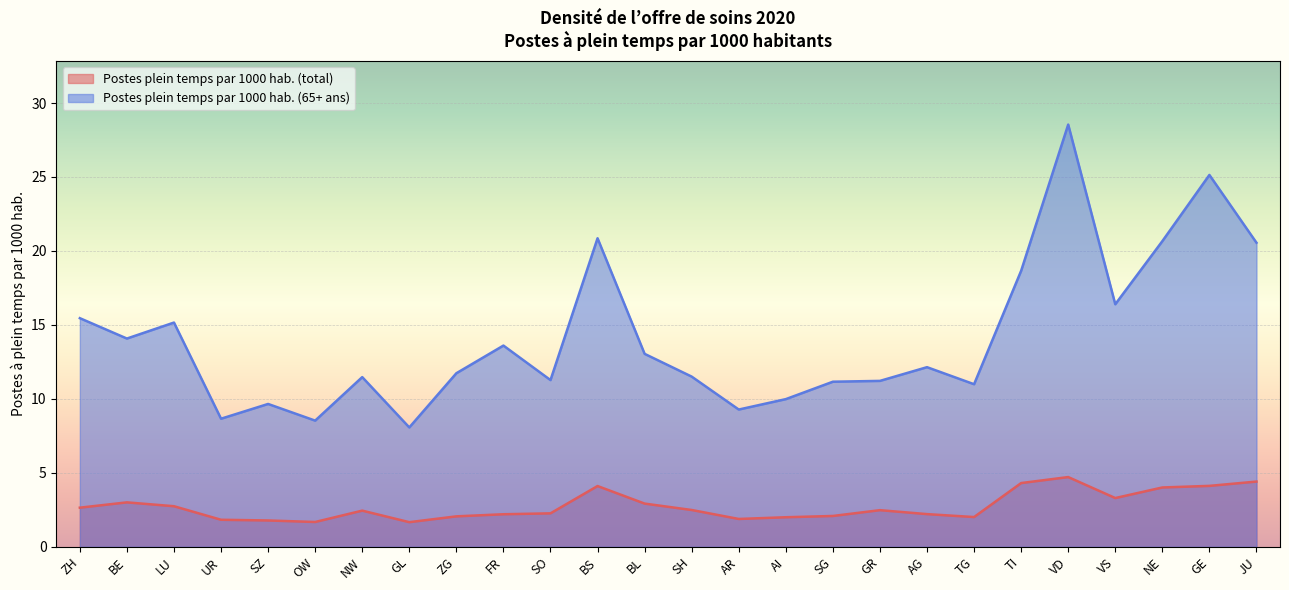

What is the sum of all Postes plein temps par 1000 hab. (total) values?

71.3